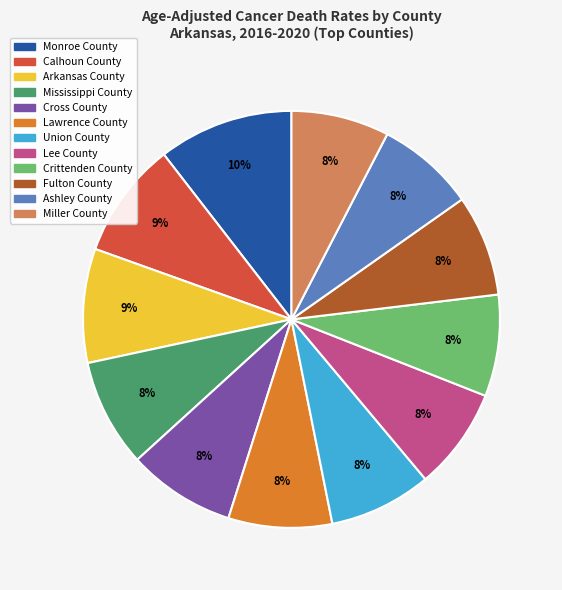

To the nearest percent, what is the difference between the Arkansas County and Crittenden County slice percentages?

1%